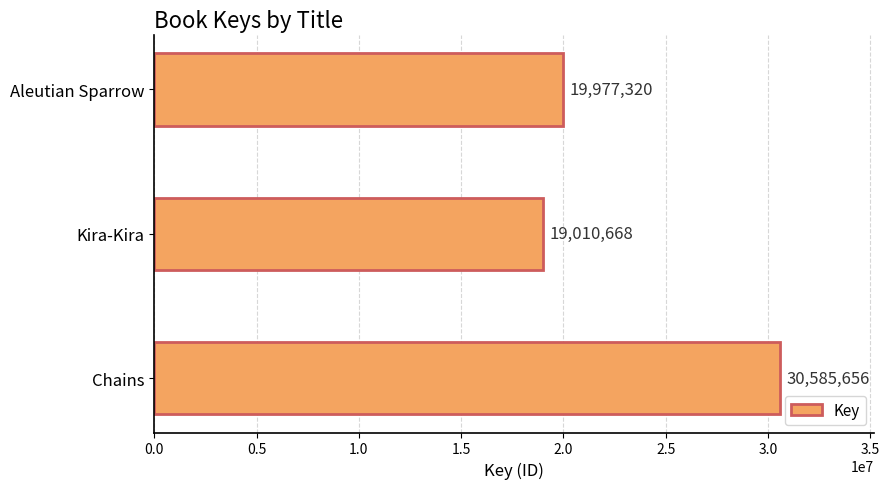

List the labels in order of value, largest first.

Chains, Aleutian Sparrow, Kira-Kira